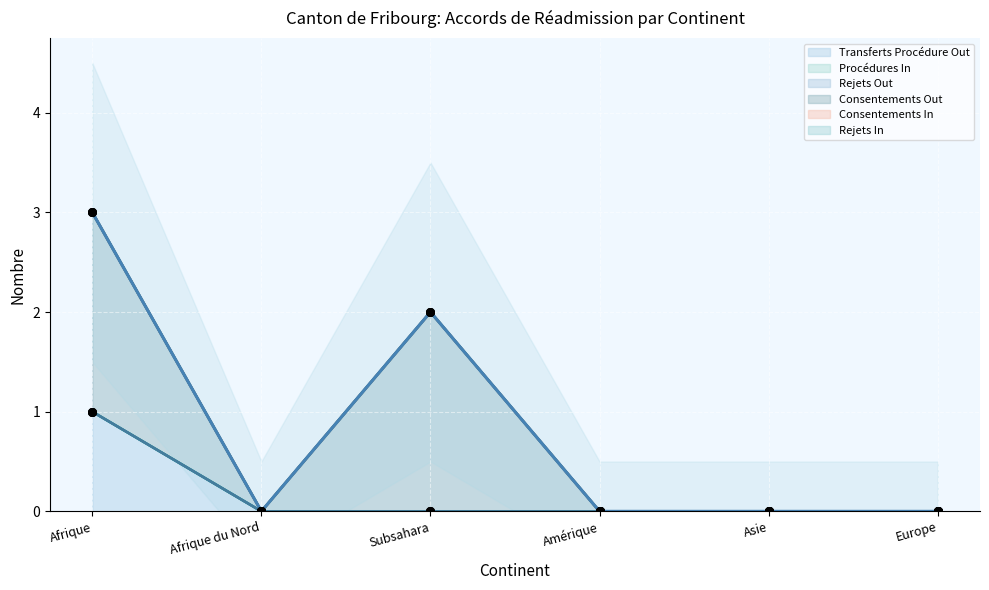

Is the value of Rejets In at Afrique greater than the value of Rejets Out at Amérique?

No